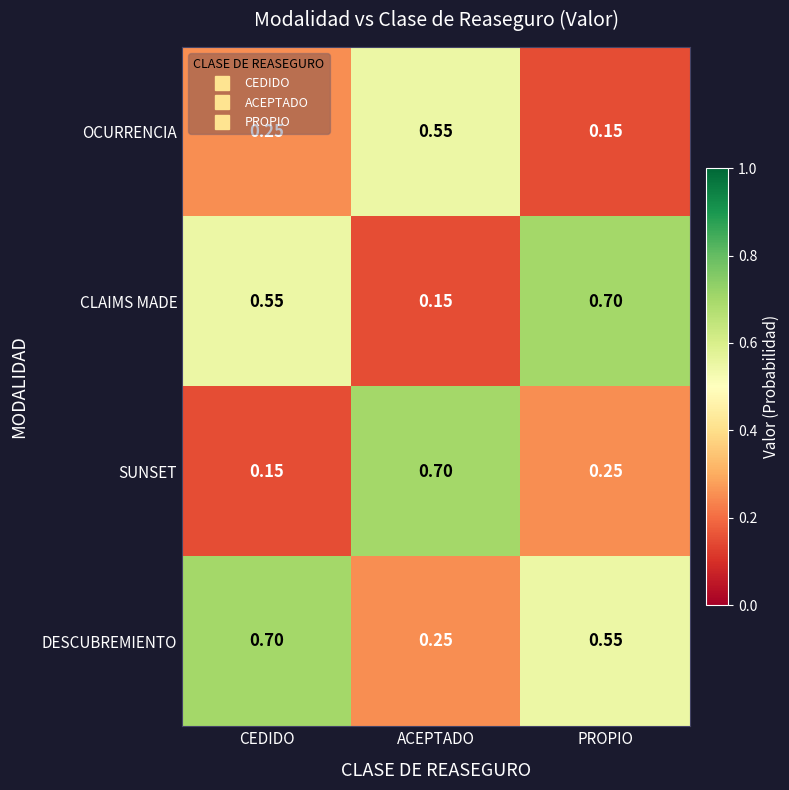

Which series has the largest total across all categories?

DESCUBREMIENTO